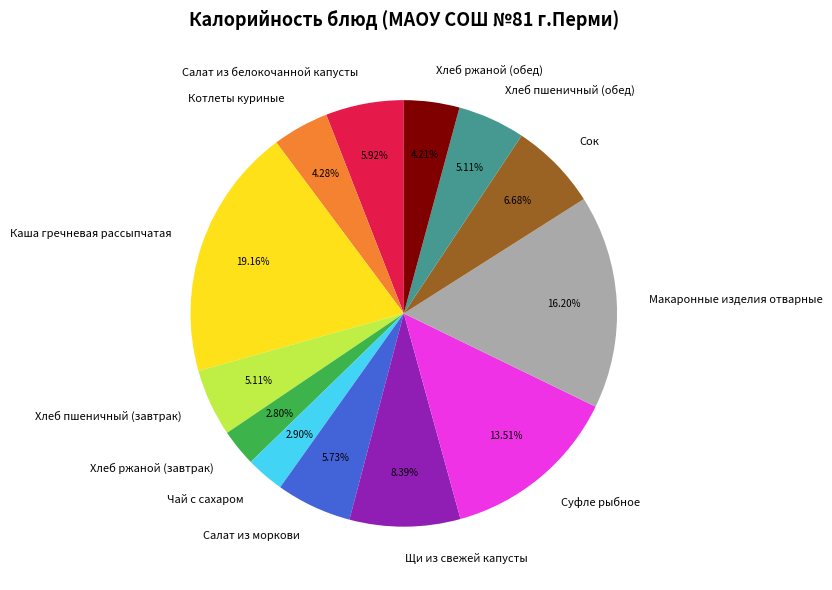

To the nearest percent, what is the average slice percentage?

8%